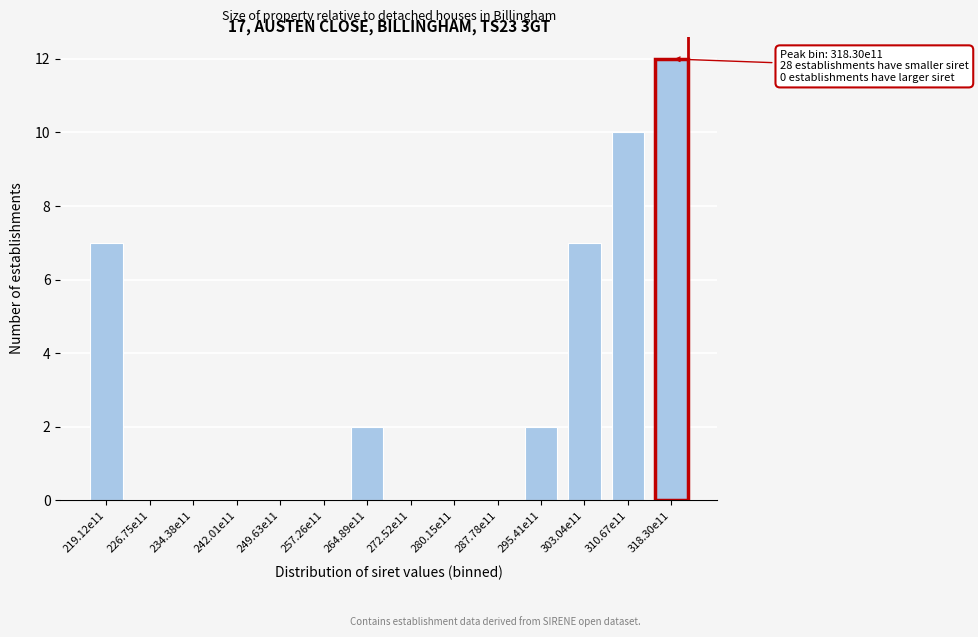

Reading right to left, what are all the values shown in this chart?

318.30e11=12	310.67e11=10	303.04e11=7	295.41e11=2	287.78e11=0	280.15e11=0	272.52e11=0	264.89e11=2	257.26e11=0	249.63e11=0	242.01e11=0	234.38e11=0	226.75e11=0	219.12e11=7